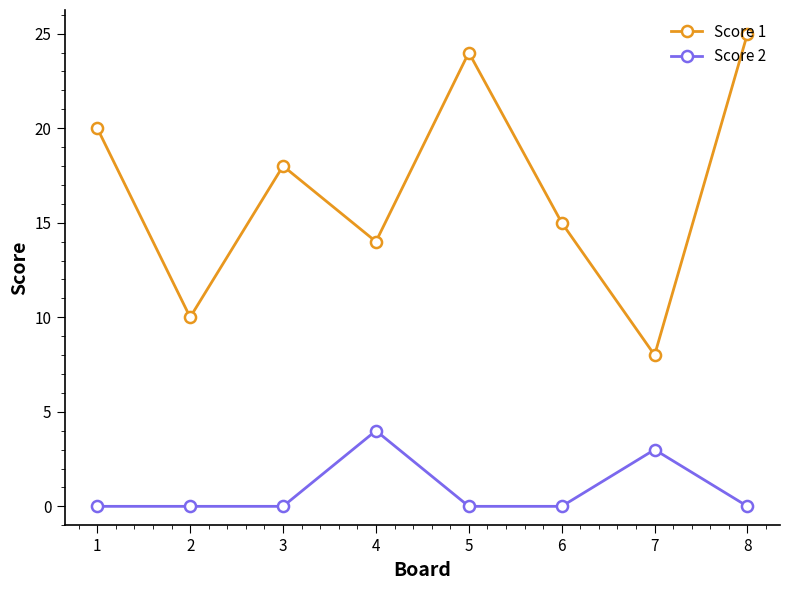

At which category does Score 1 reach its first local valley?

2